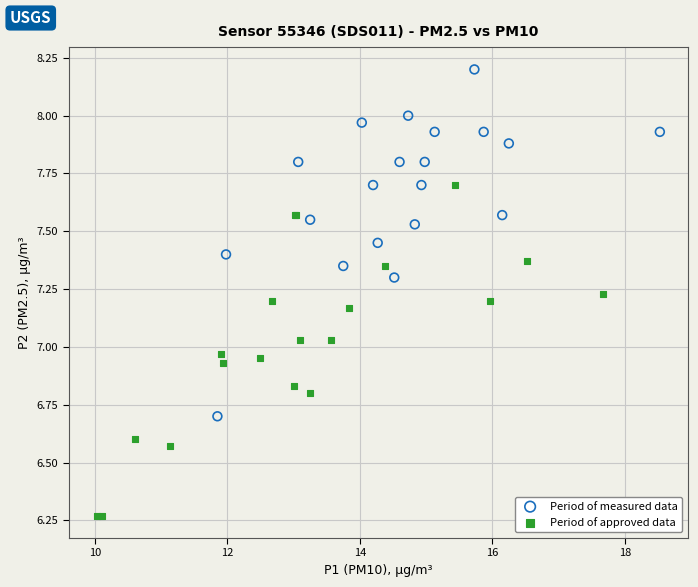

Which series has the largest Y range (max minus min)?

Period of measured data